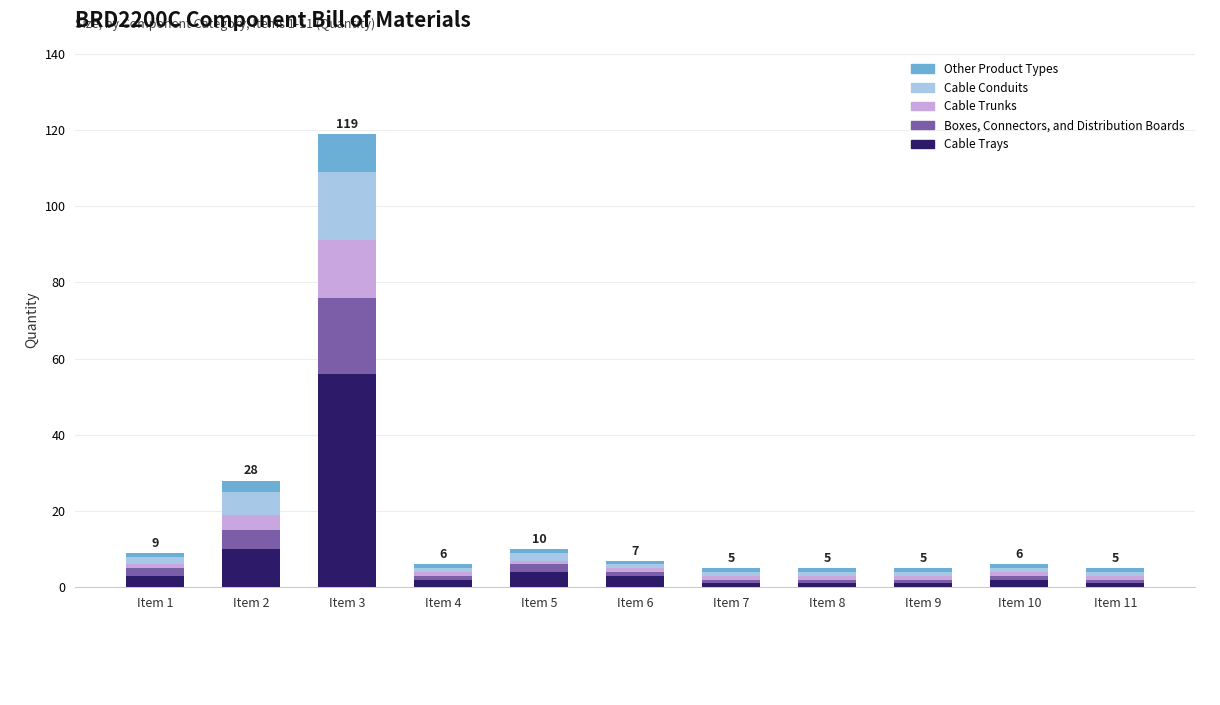

At which label does Cable Trays reach its peak?

Item 3